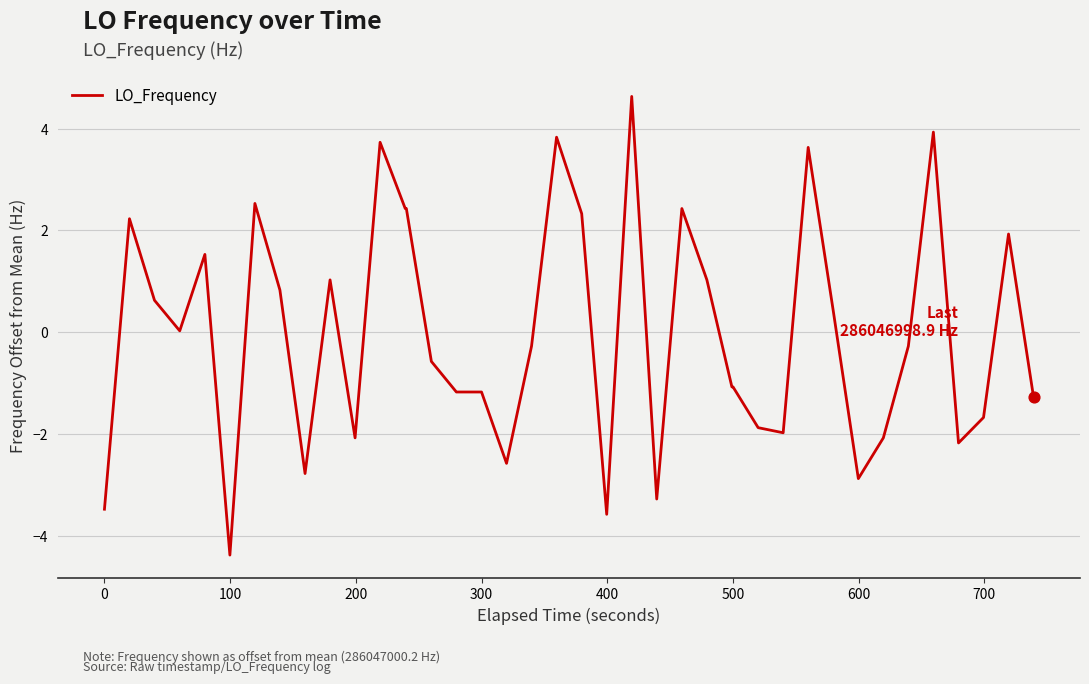

What is the maximum value shown in the chart?

4.6